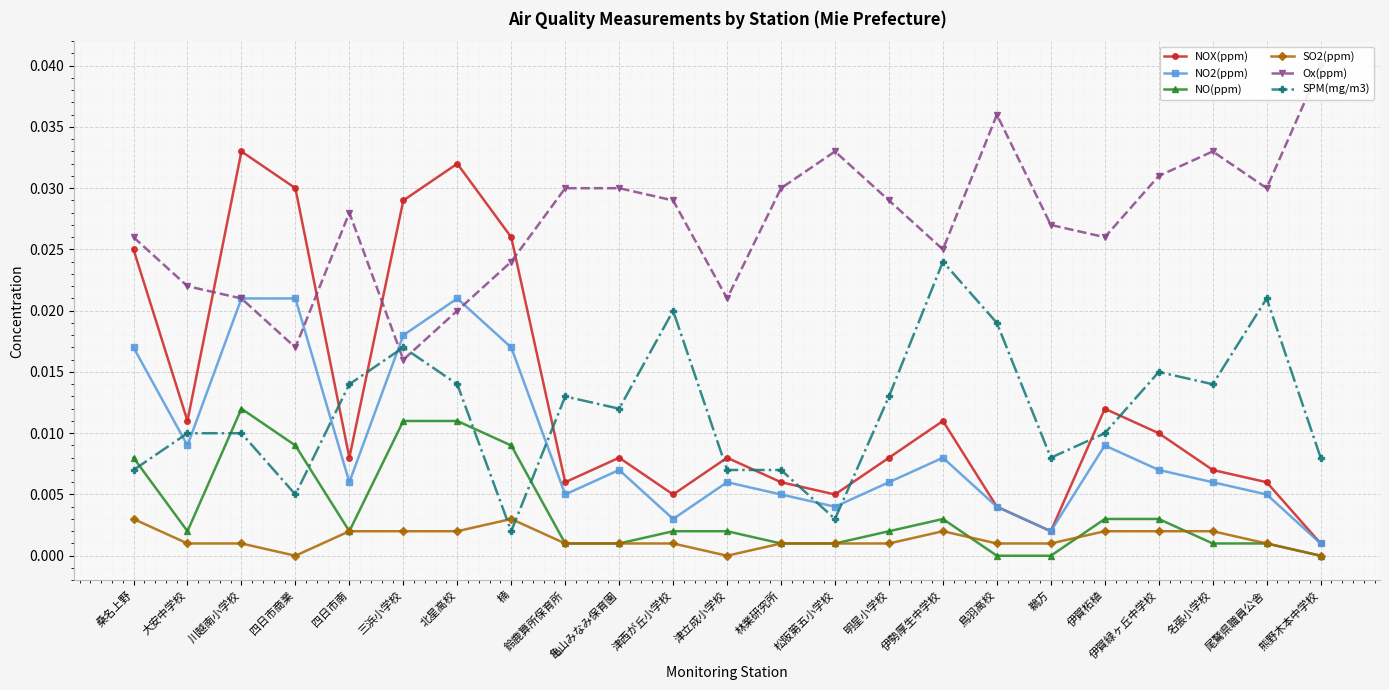

Which category has the highest value in the NO(ppm) series?

川越南小学校